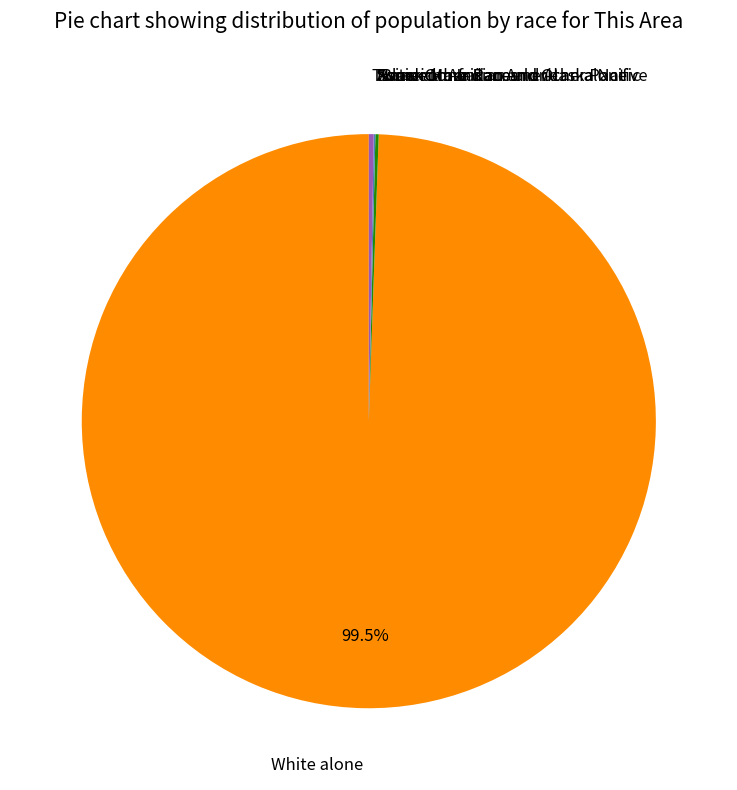

Which slice is the largest?

White alone